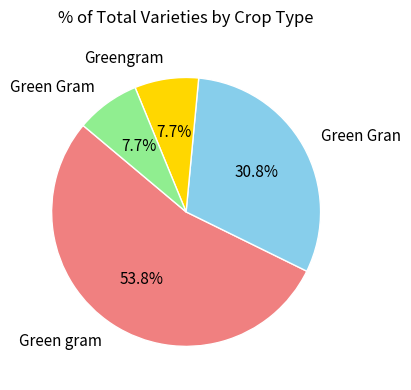

Which category has the biggest portion of the pie?

Green gram